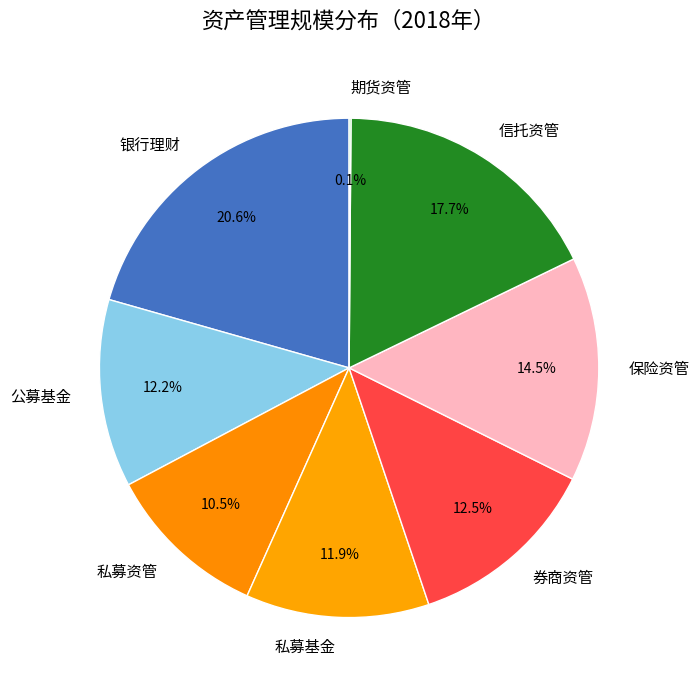

Approximately how many times larger is the value at 券商资管 compared to 公募基金?

1.0